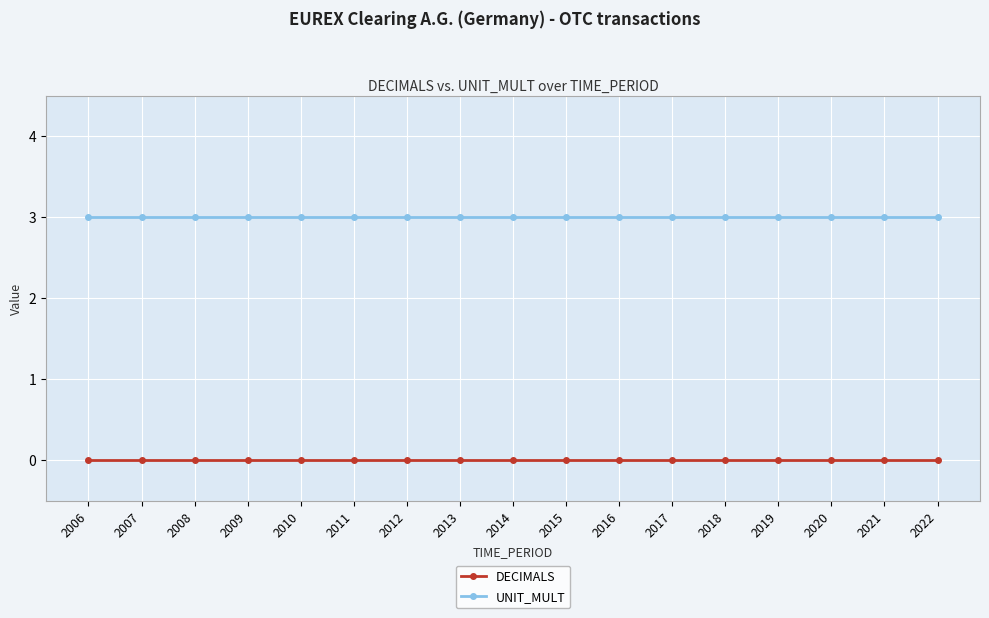

Does the chart display data point markers on the line(s)?

Yes